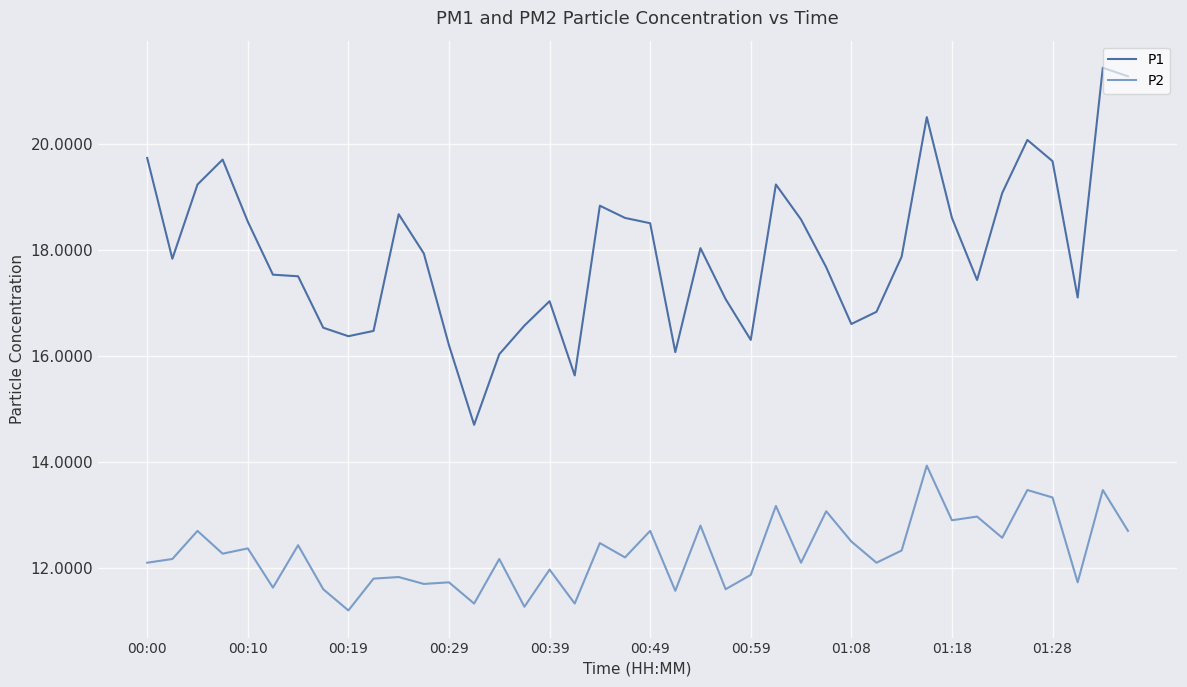

True or false: P1 has more than 1 points higher than both neighbors.

True